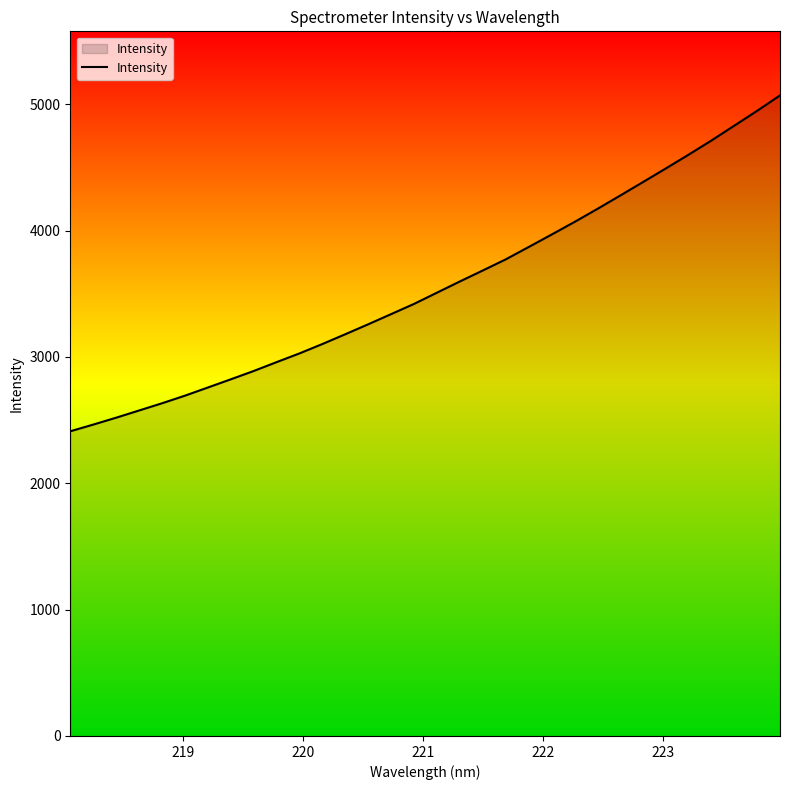

What is the greatest value displayed?

5069.8